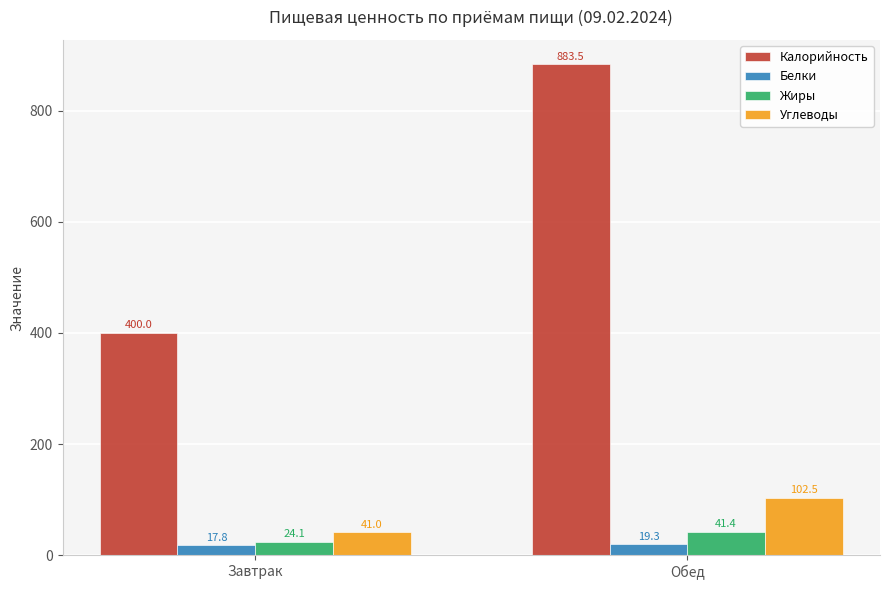

Which category has the highest value across all series?

Обед